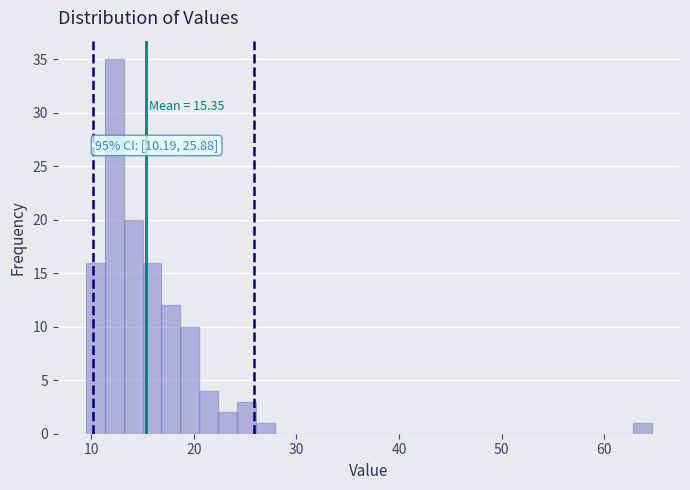

Around what value on the x-axis is the tallest bar? Give the approximate position of its centre, as read against the axis.

12